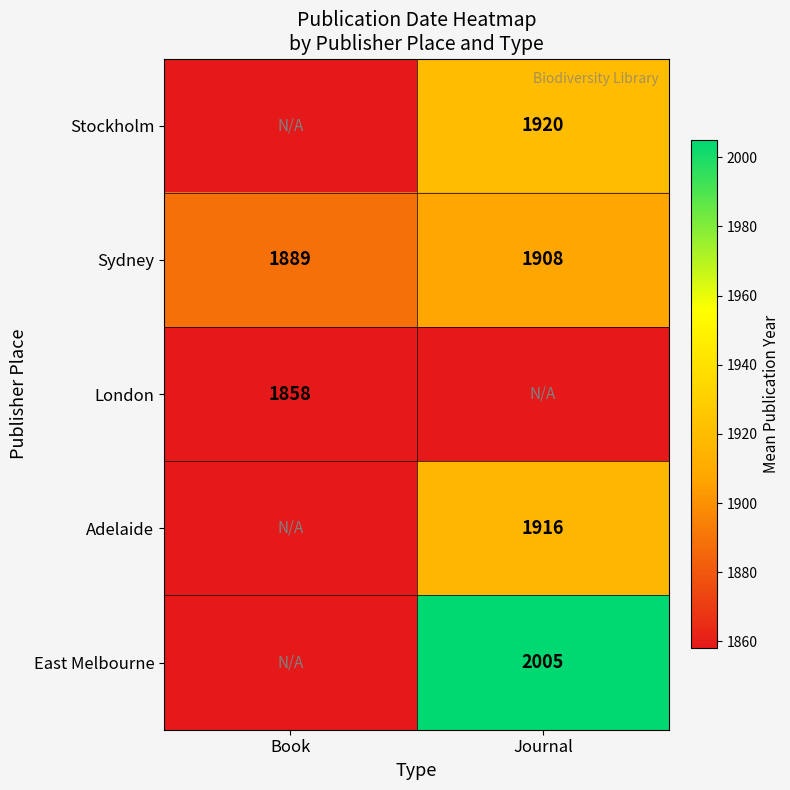

Is the value of Sydney at Book greater than the value of London at Book?

Yes